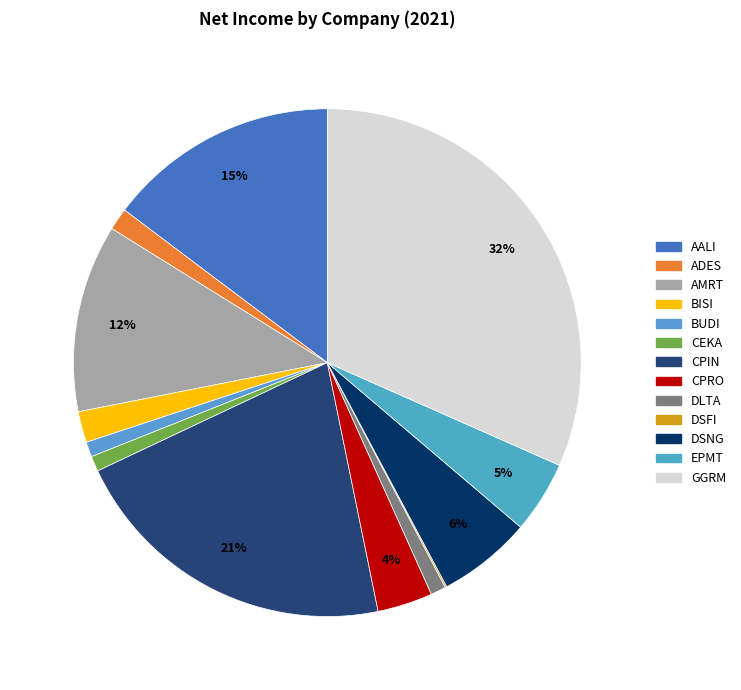

Which slice is the largest?

GGRM